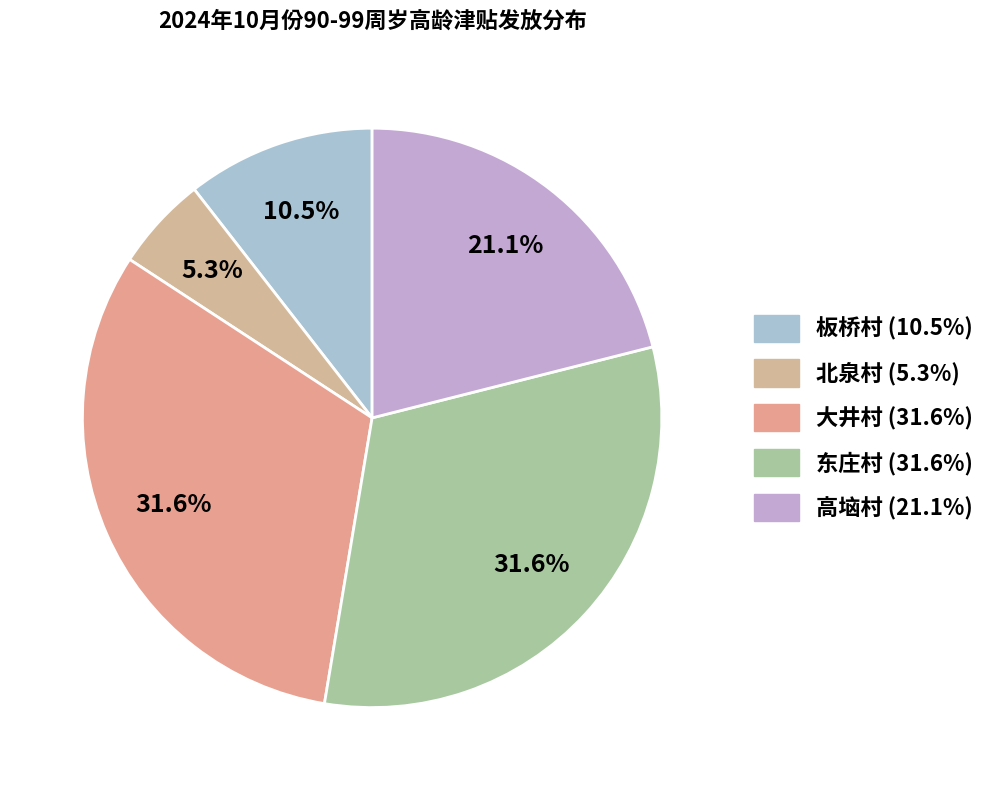

Count the number of slices in the pie.

5